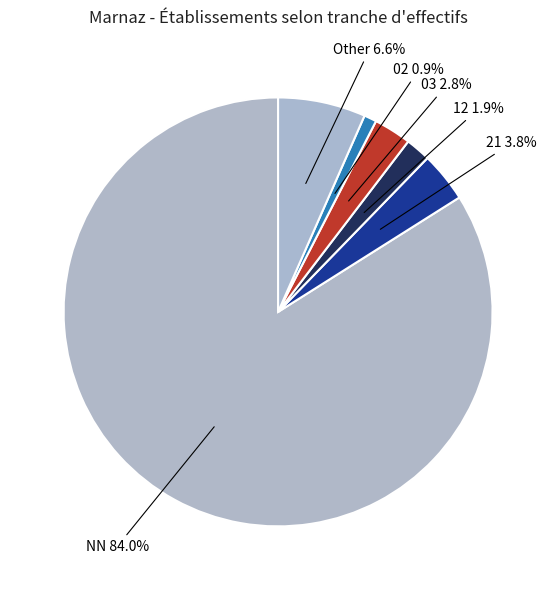

Is it true that 03 is 3% of the pie?

True